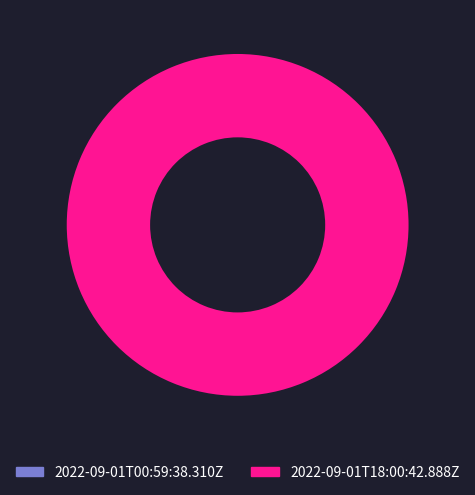

How many segments does this pie chart have?

2